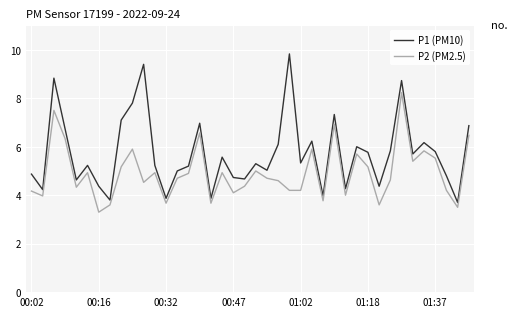

Which series has the largest total across all categories?

P1 (PM10)